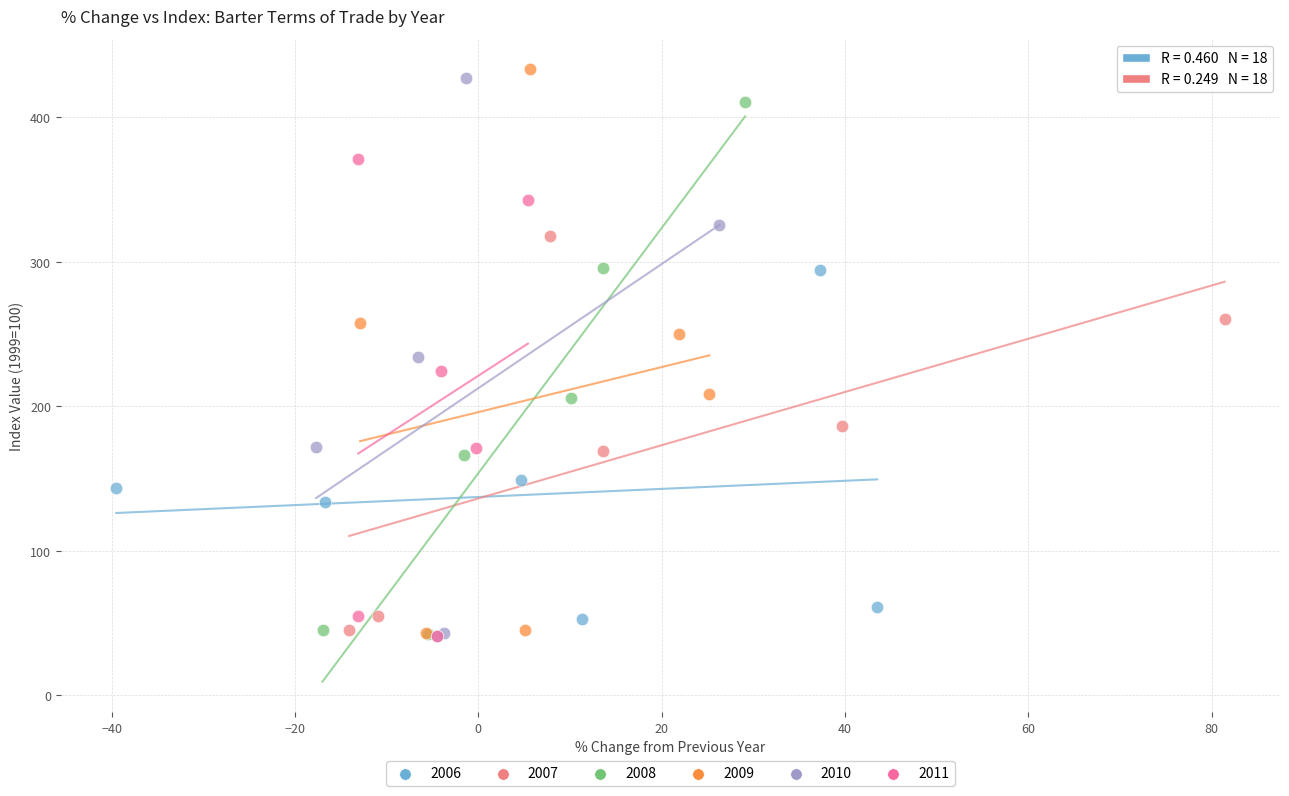

Which series has the widest spread of Y values?

2009